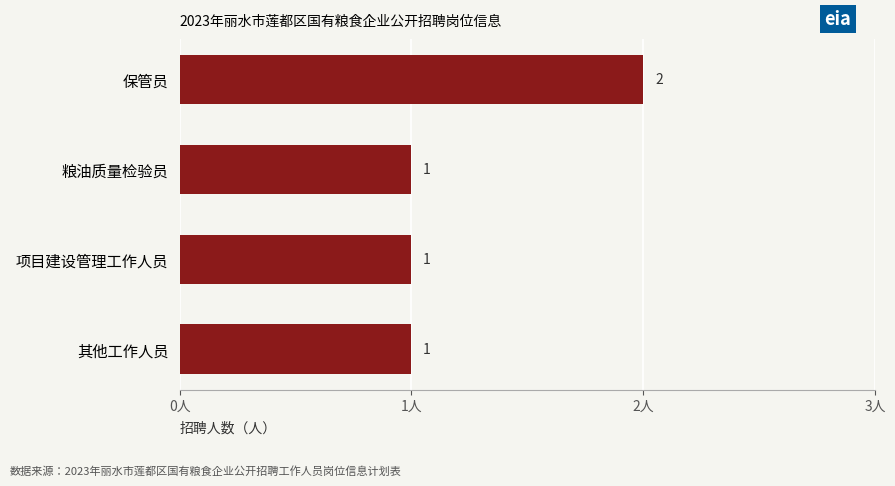

What is the ratio of the value at 保管员 to the value at 项目建设管理工作人员?

2.0